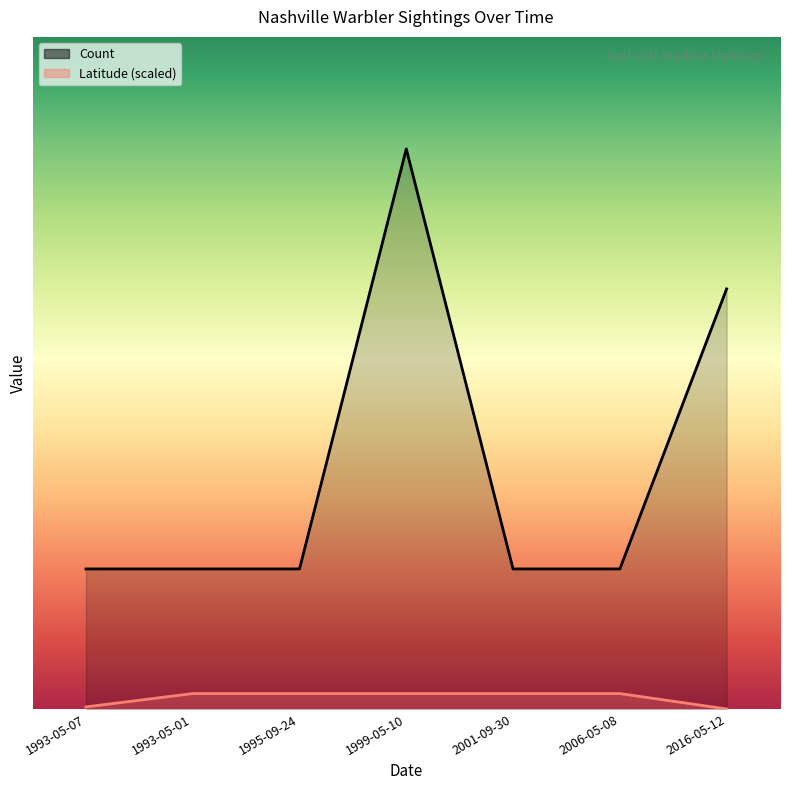

At which label does Latitude reach its peak?

1993-05-01